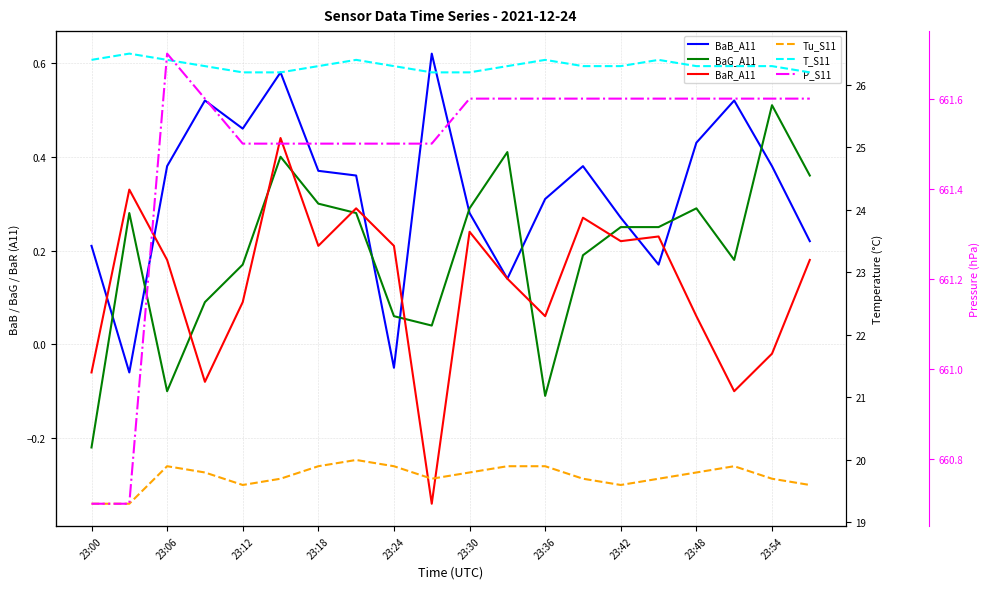

What is the difference between the T_S11 values at 15 and 16?

0.1